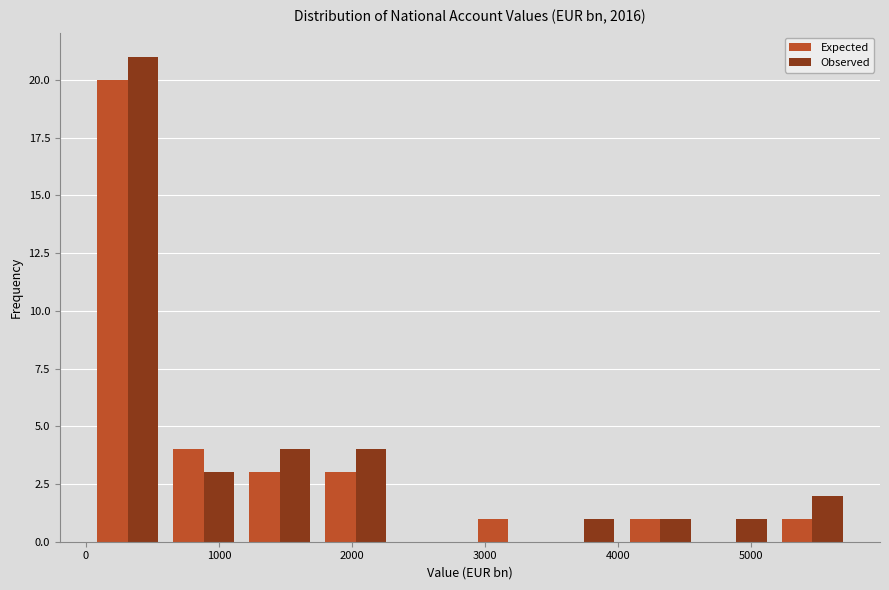

What is the height of the Expected bar covering 2900 to 3500 on the x-axis? Neither the bar edges nor the heights are printed on the chart, so give them approximately, as read against the axes.

1